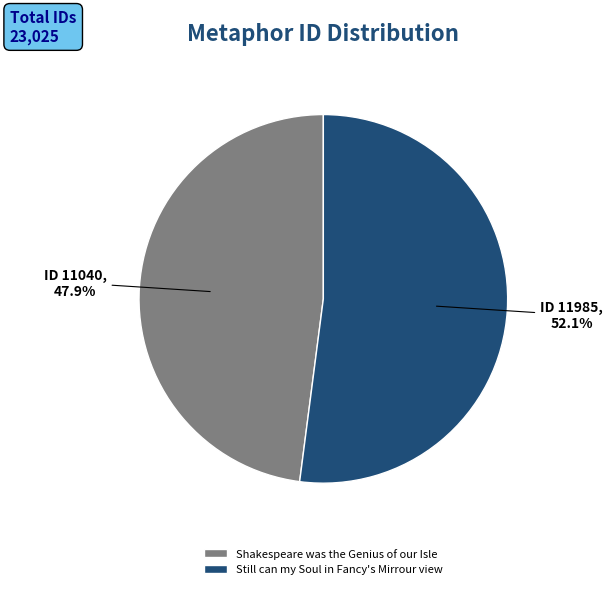

How many segments does this pie chart have?

2